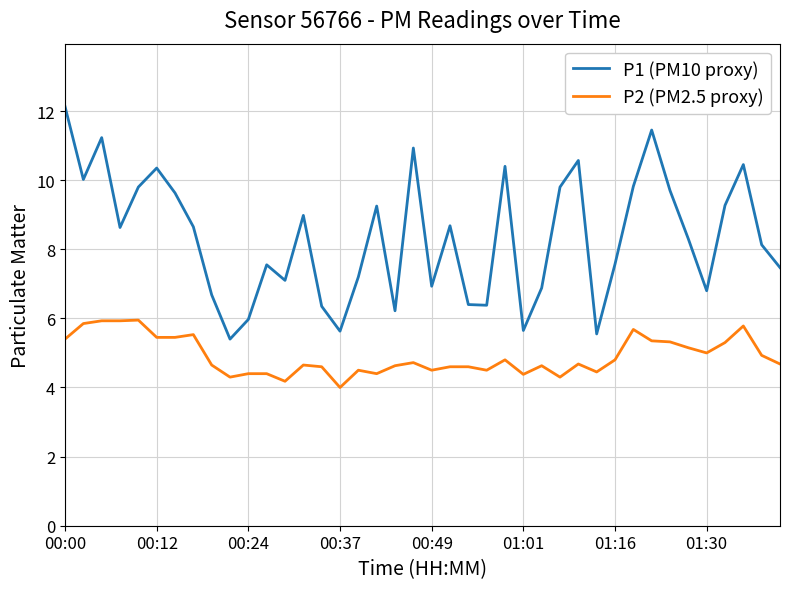

Which series has the largest total across all categories?

P1 (PM10 proxy)